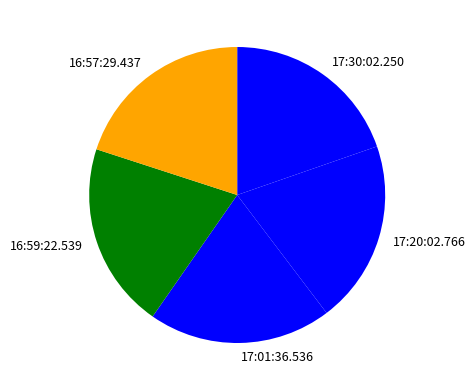

Do 16:59:22.539 and 17:30:02.250 together represent more than half of the pie?

No